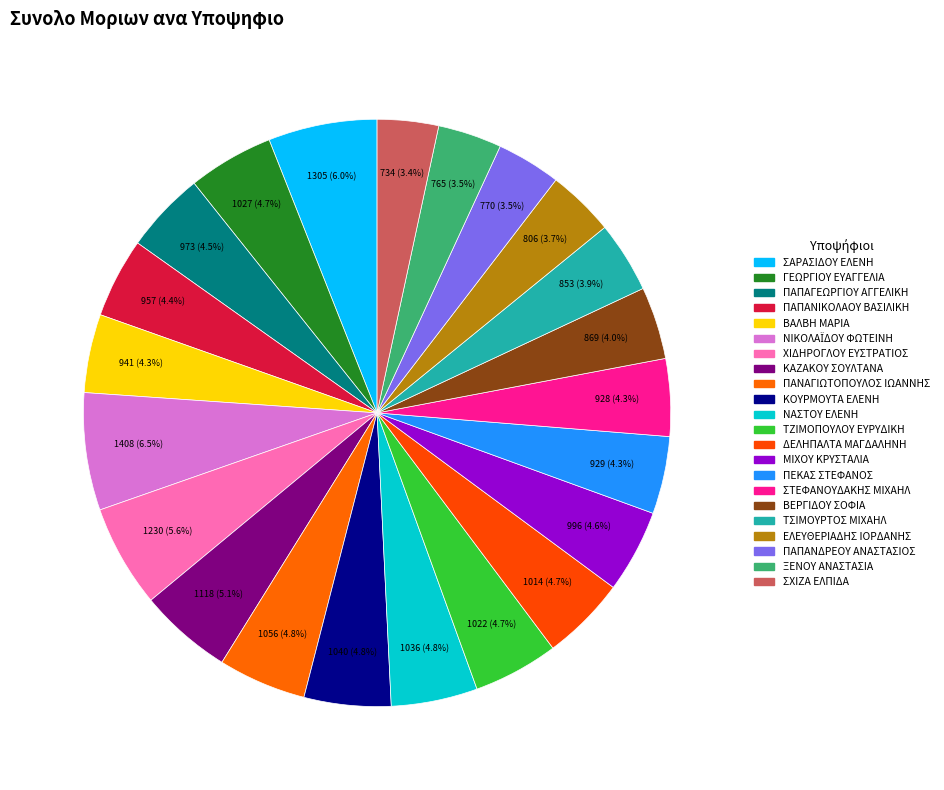

How many segments does this pie chart have?

22